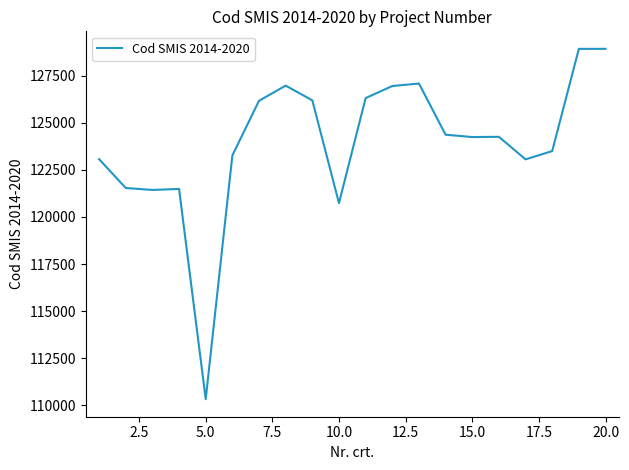

What is the maximum value shown in the chart?

128915